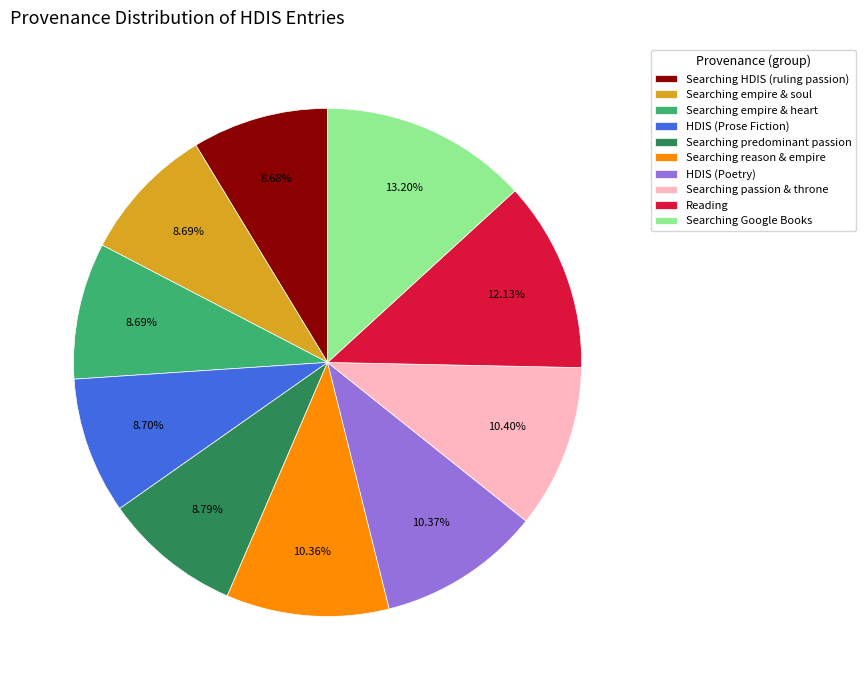

Is there a majority slice in this chart?

No